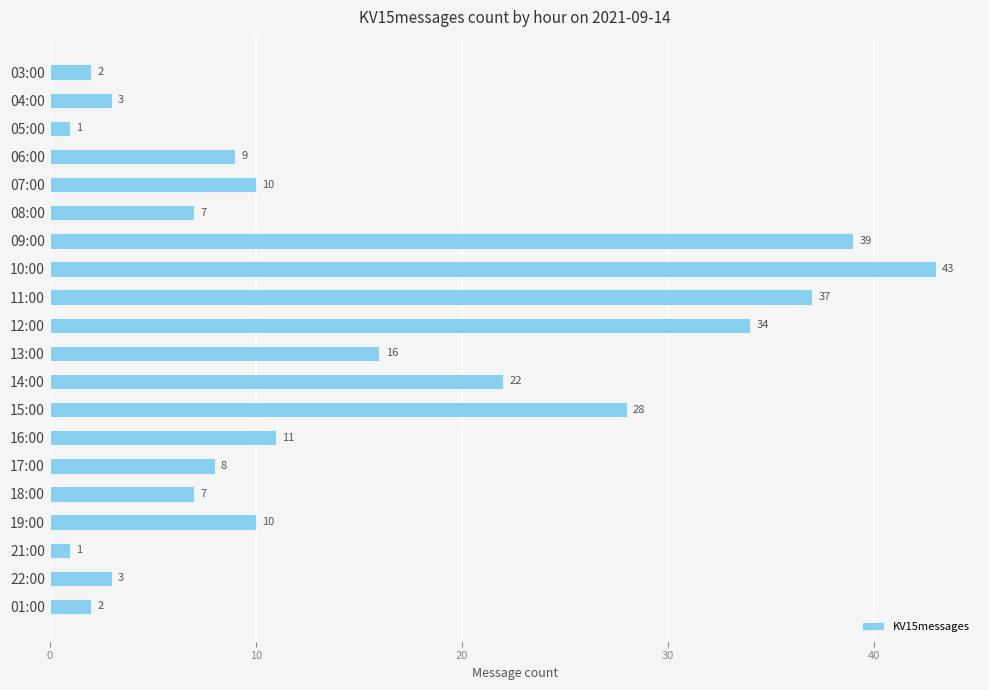

What is the label of the 19th bar from the bottom?

04:00